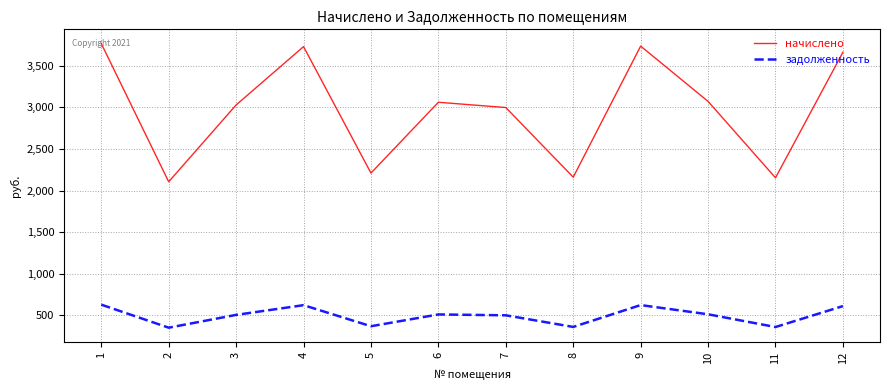

What are all the series names shown in the legend?

начислено, задолженность